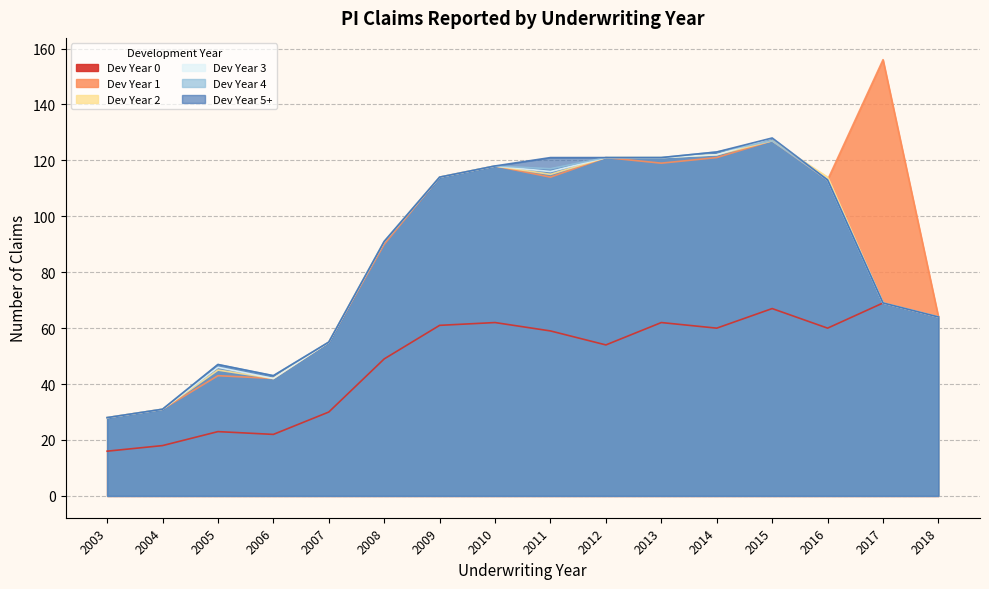

Which has a higher value, 2011 or 2009?

2009